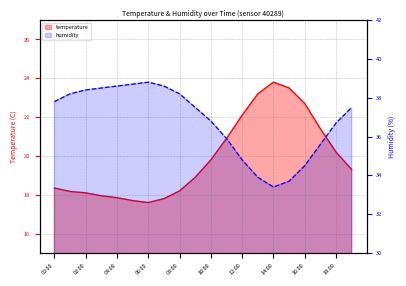

Rank the categories by temperature value from lowest to highest.

06:00, 05:00, 07:00, 04:00, 03:00, 02:00, 01:00, 08:00, 00:00, 09:00, 19:00, 10:00, 18:00, 11:00, 17:00, 12:00, 16:00, 13:00, 15:00, 14:00